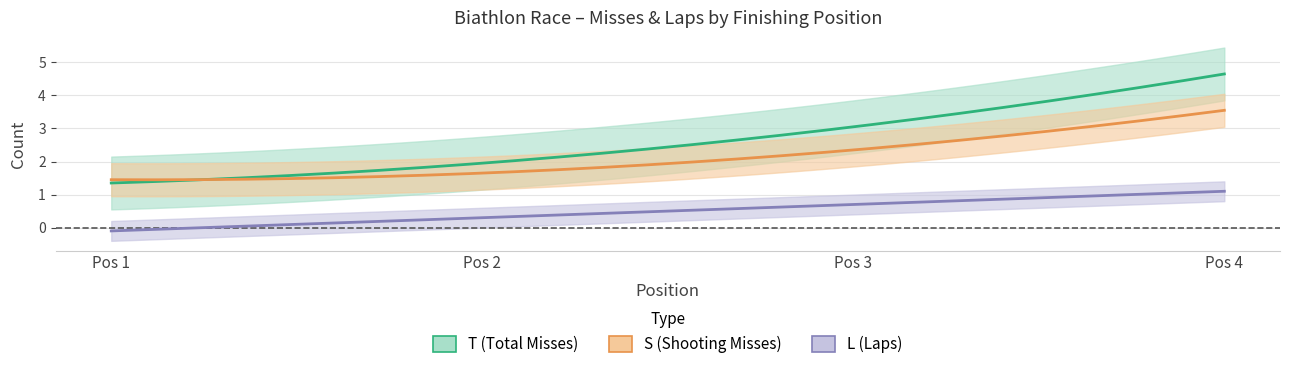

Which series has the widest spread of values?

T